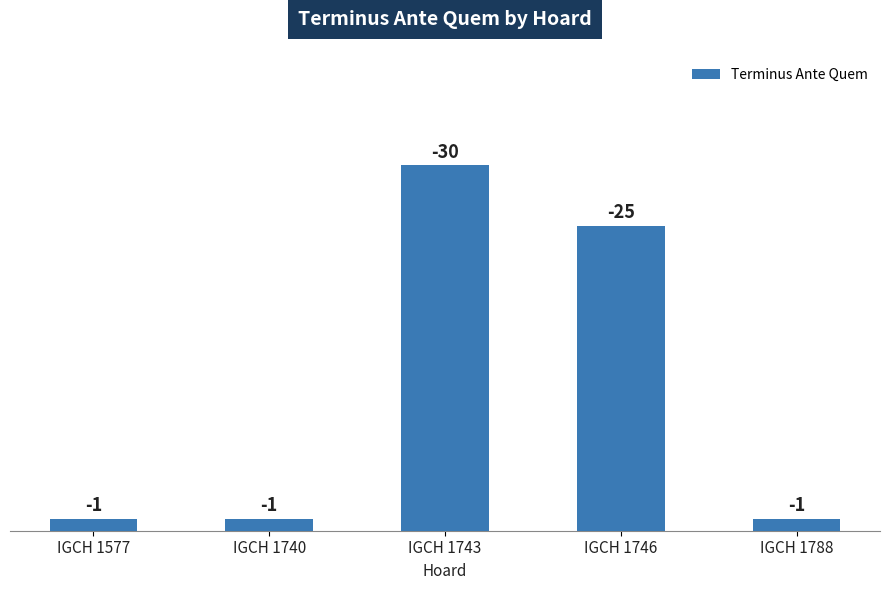

How many bars are there in total?

5